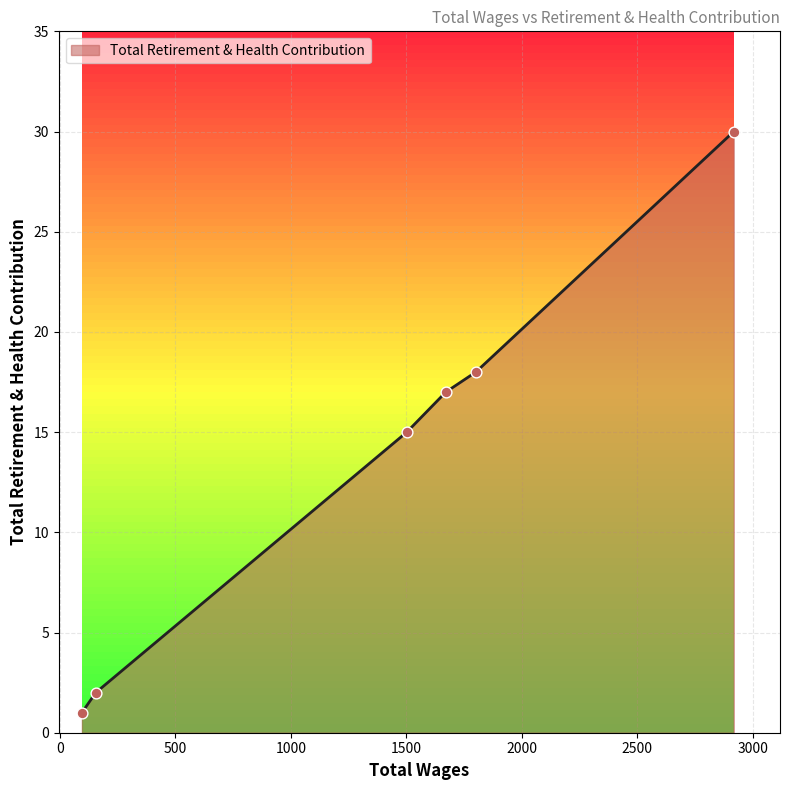

What is the greatest value displayed?

30